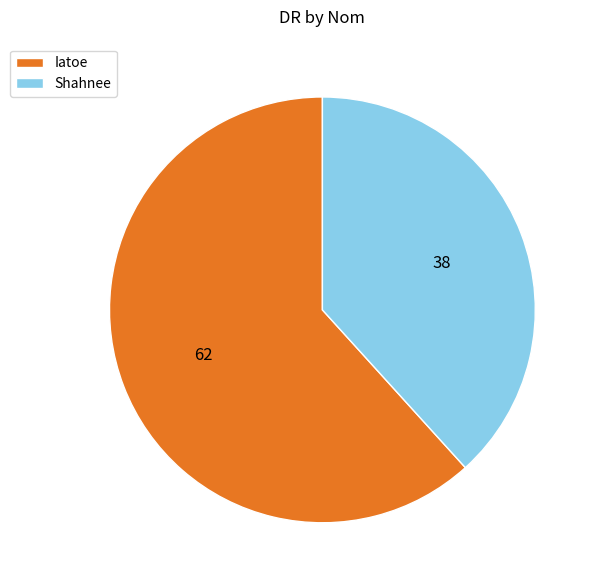

How many segments does this pie chart have?

2